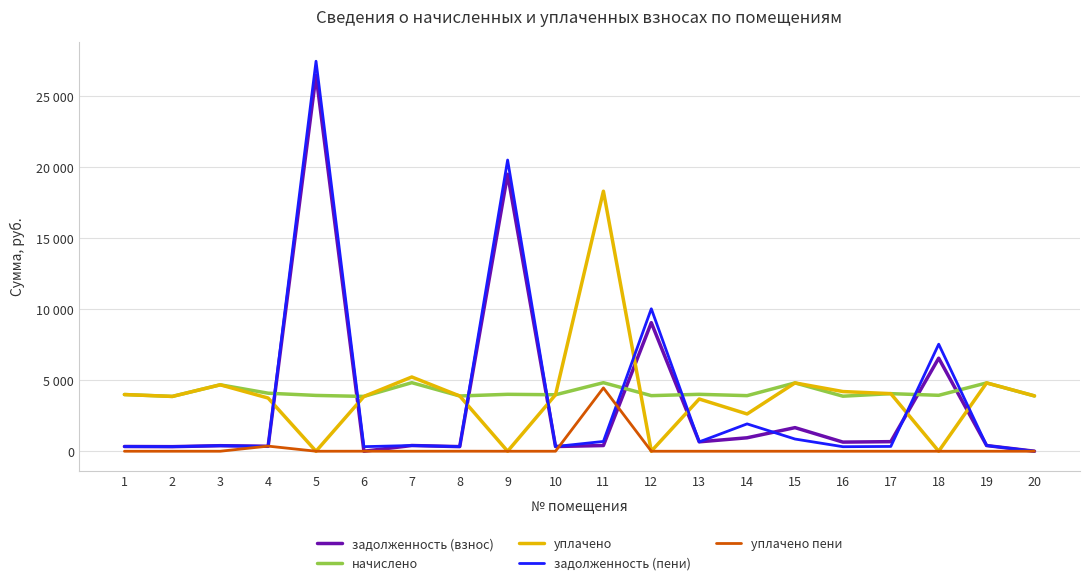

At which category is the sum across all series the highest?

5